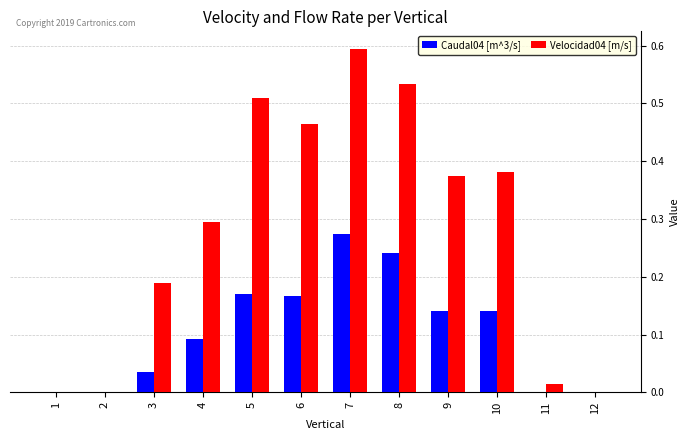

What is the sum of all Velocidad04 [m/s] values?

3.4